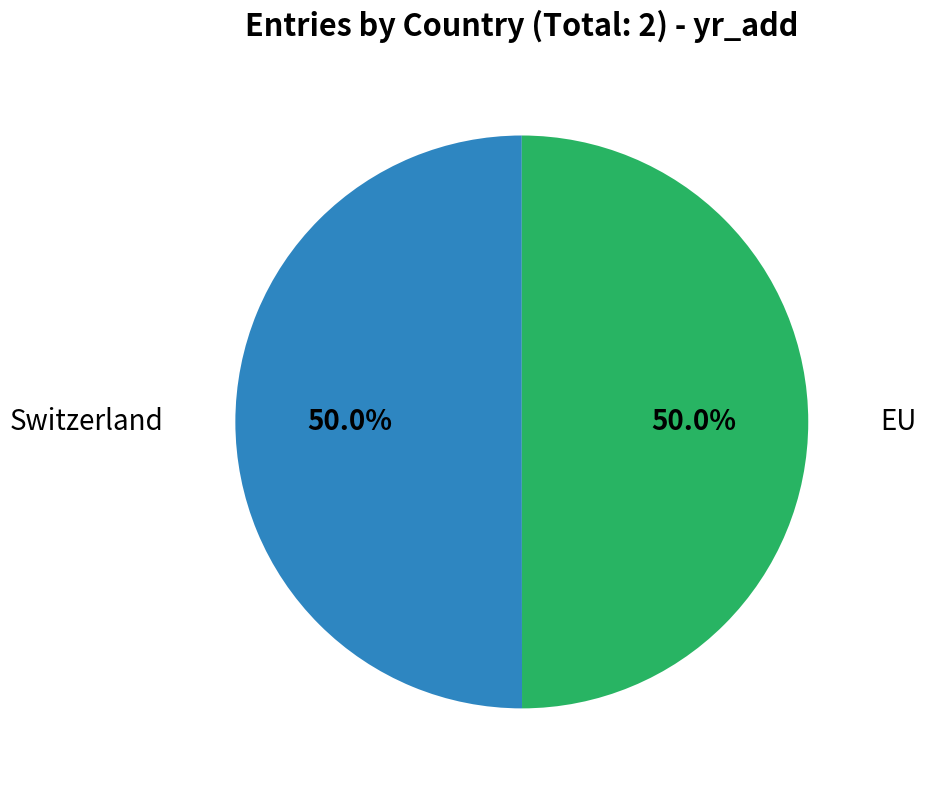

Combined, do Switzerland and EU account for over 50%?

Yes